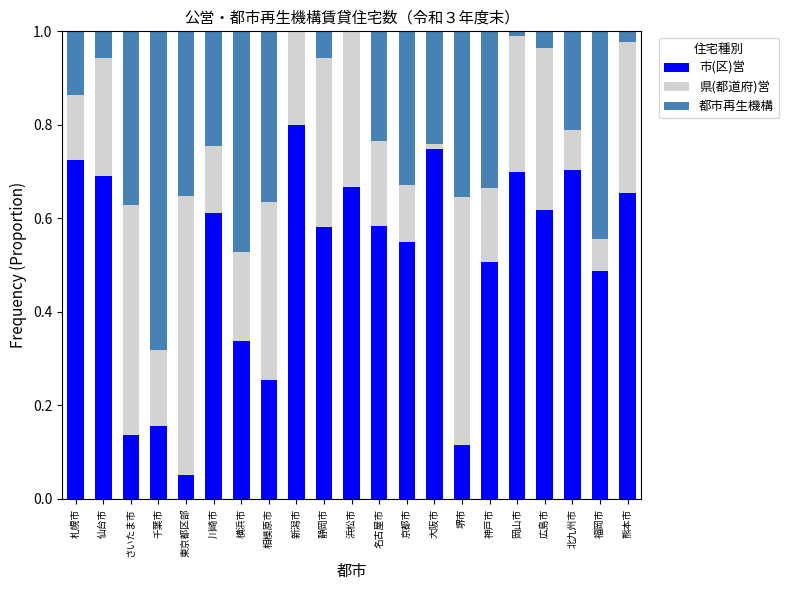

What is the total value across all series at 札幌市?

1.0